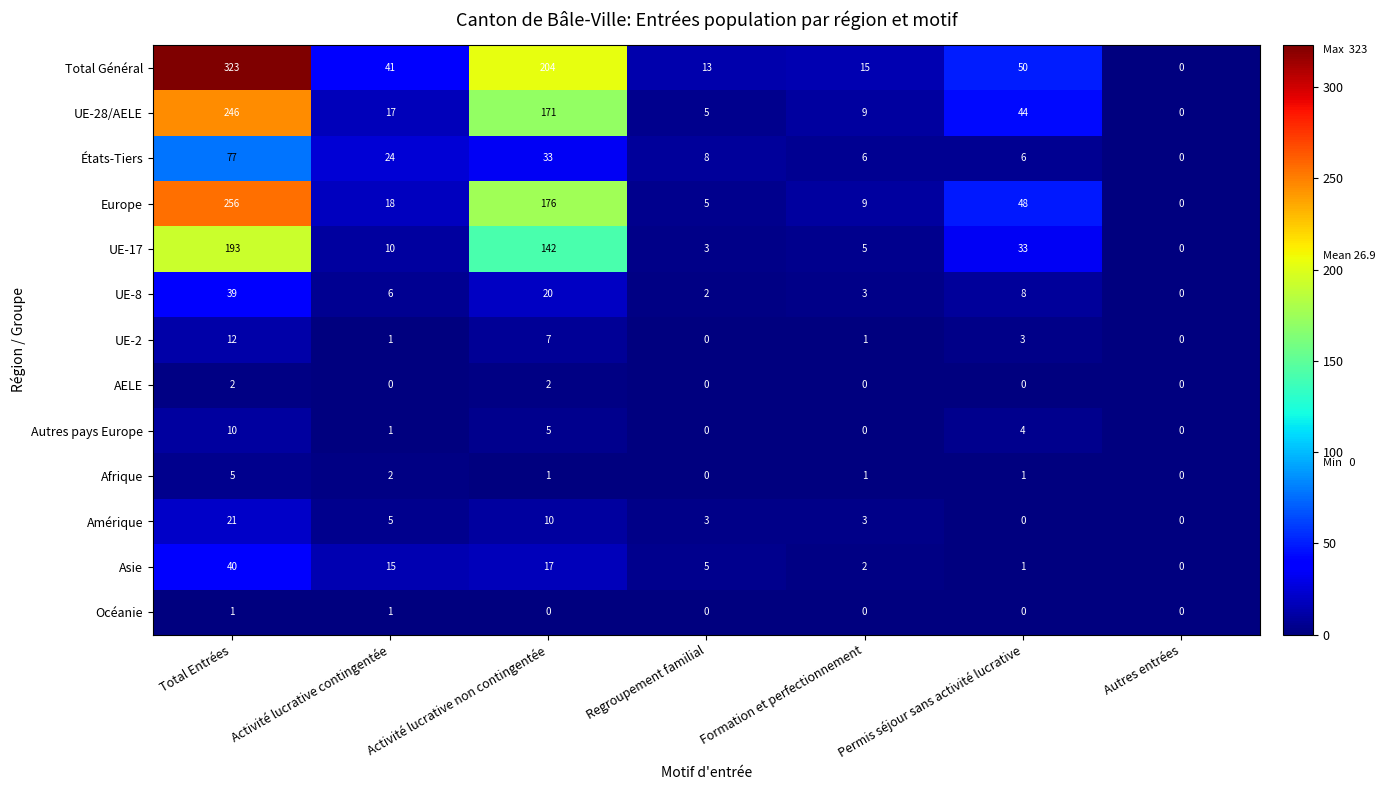

List the series in order of their peak value, highest first.

Total Général, Europe, UE-28/AELE, UE-17, États-Tiers, Asie, UE-8, Amérique, UE-2, Autres pays Europe, Afrique, AELE, Océanie